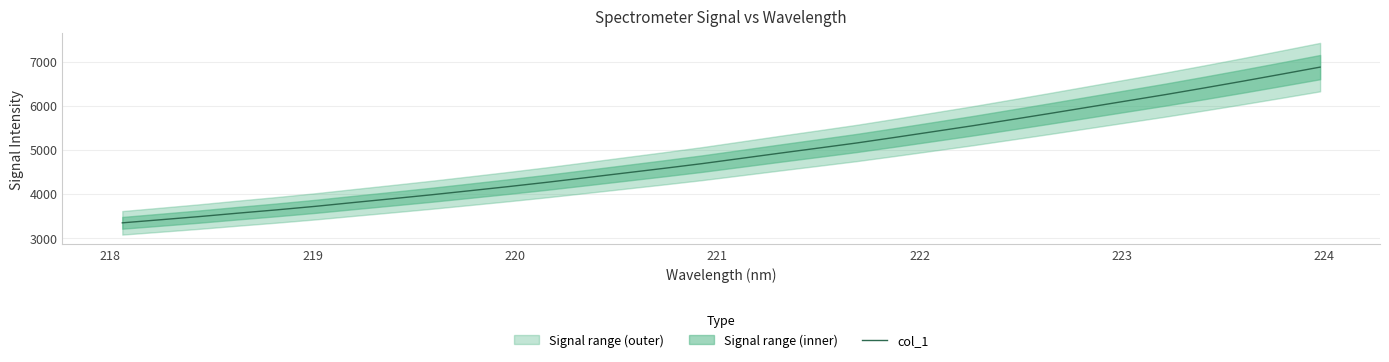

What is the sum of all values?

155884.1